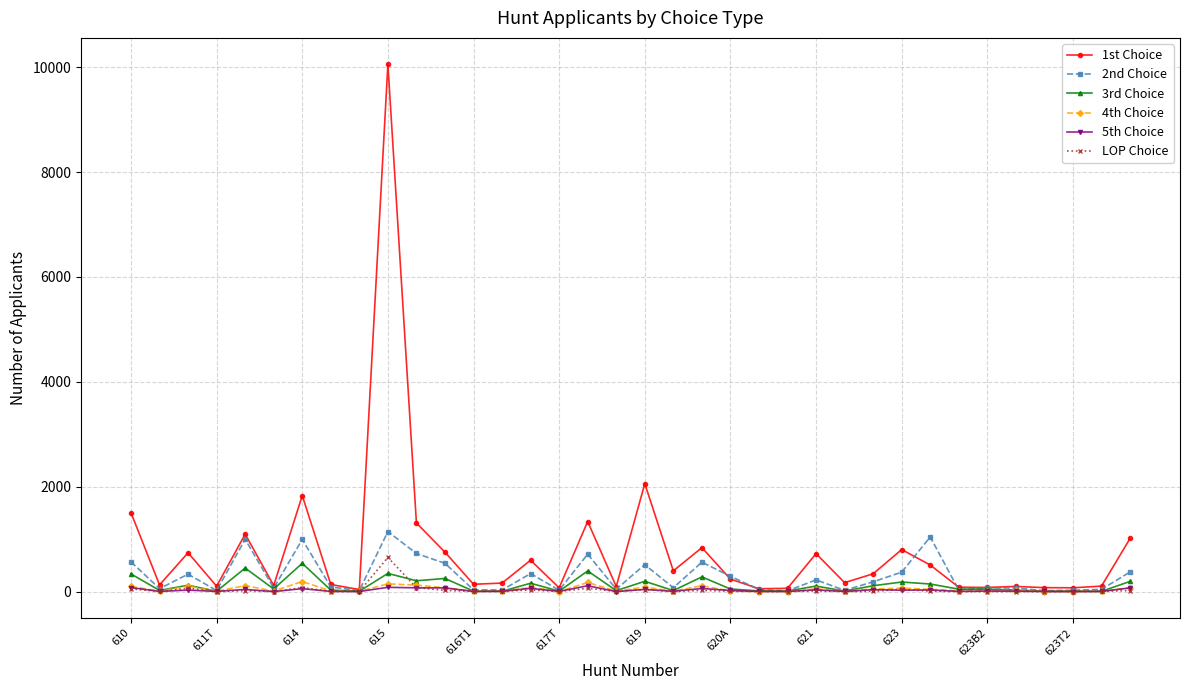

Which series has the widest spread of values?

1st Choice